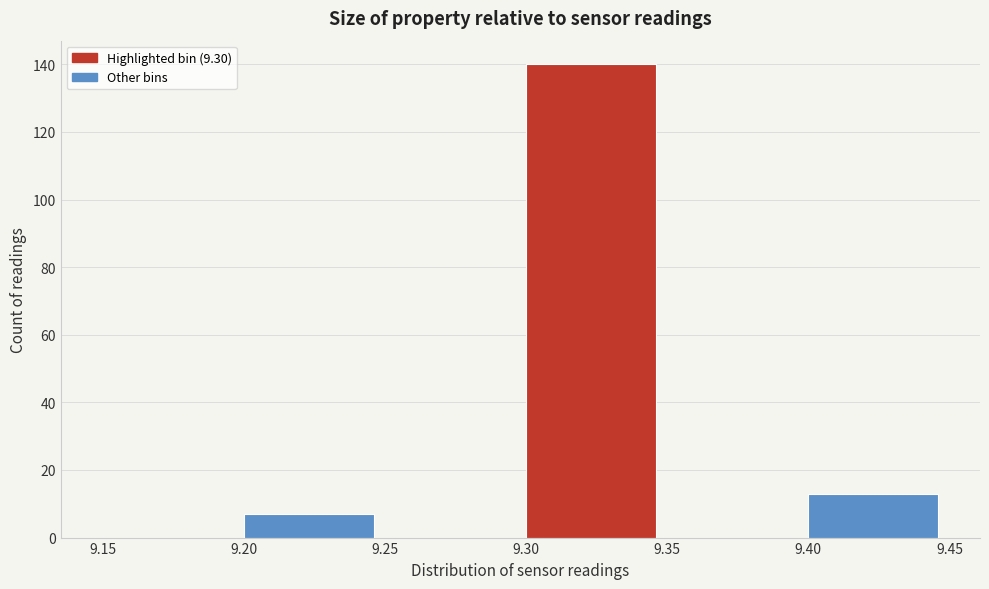

How tall is the bar that spans 9.40 to 9.45 on the x-axis? The values are not printed on the chart, so give them approximately, as read against the axis.

14